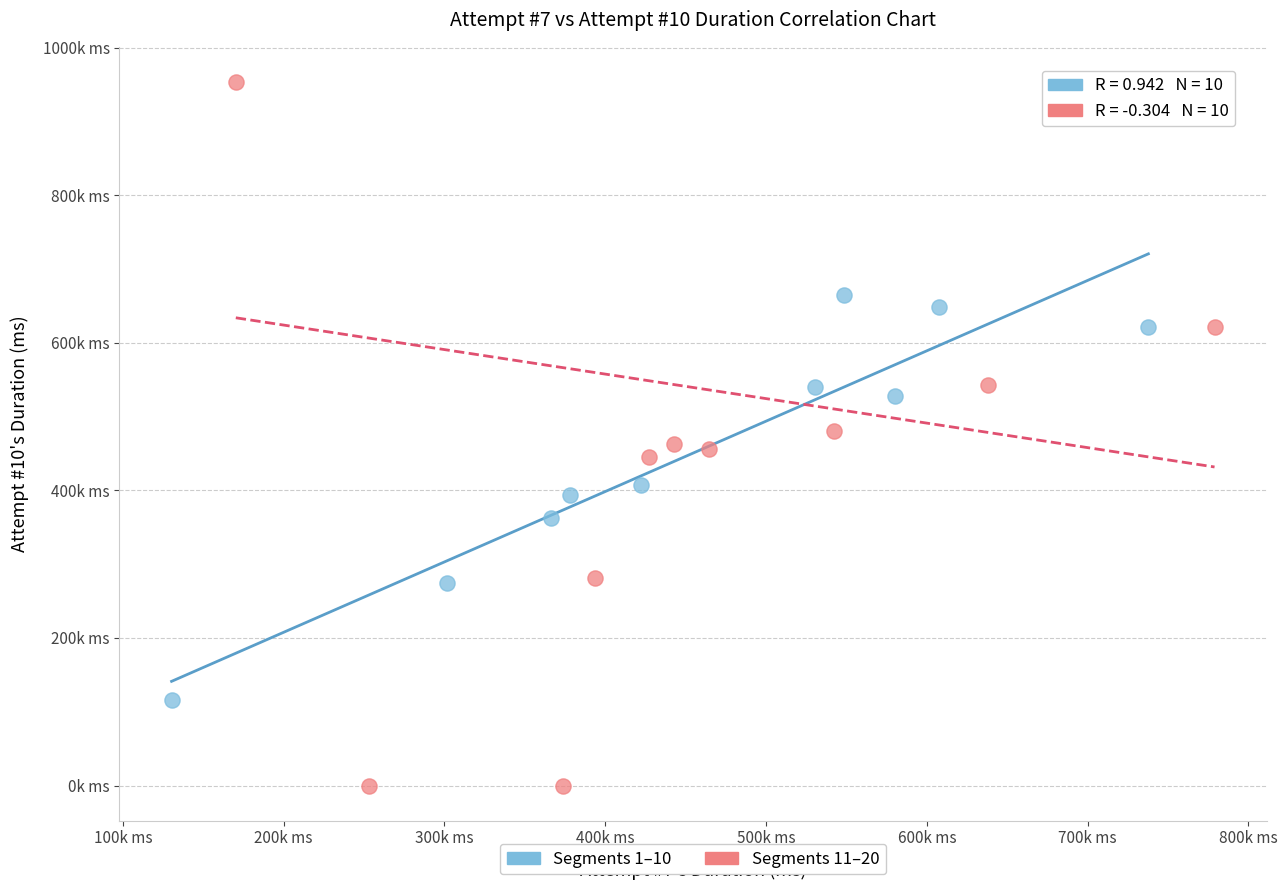

What are all the series names shown in the legend?

Segments 1–10, Segments 11–20